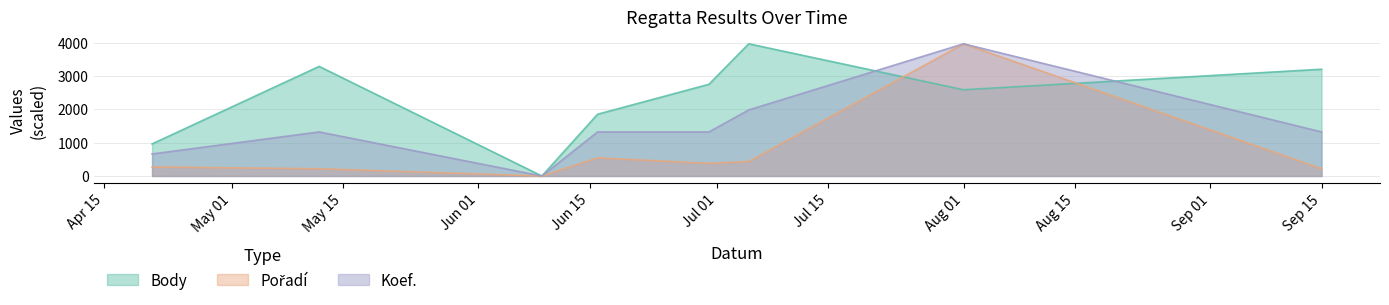

What is the maximum value shown in the chart?

3962.0